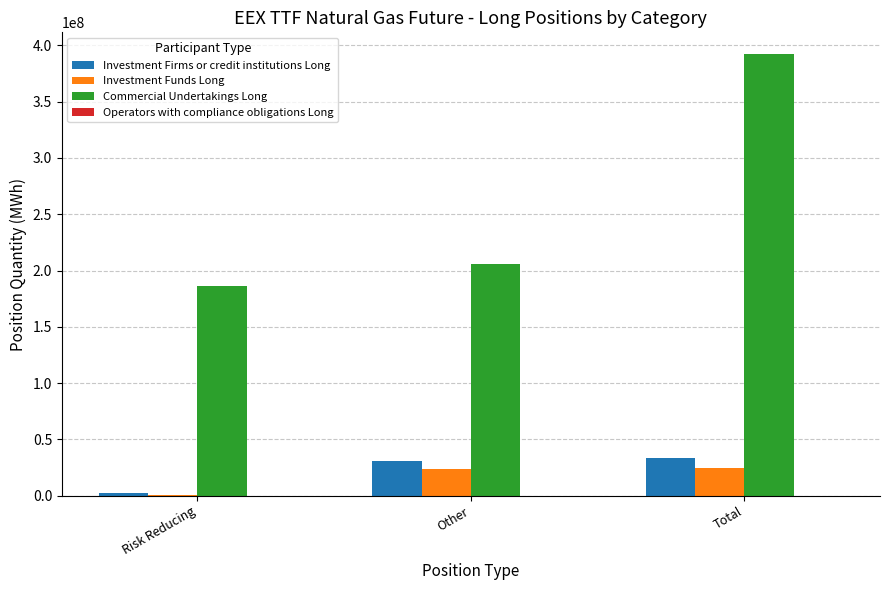

At which label is Commercial Undertakings Long closest to 288996123?

Other